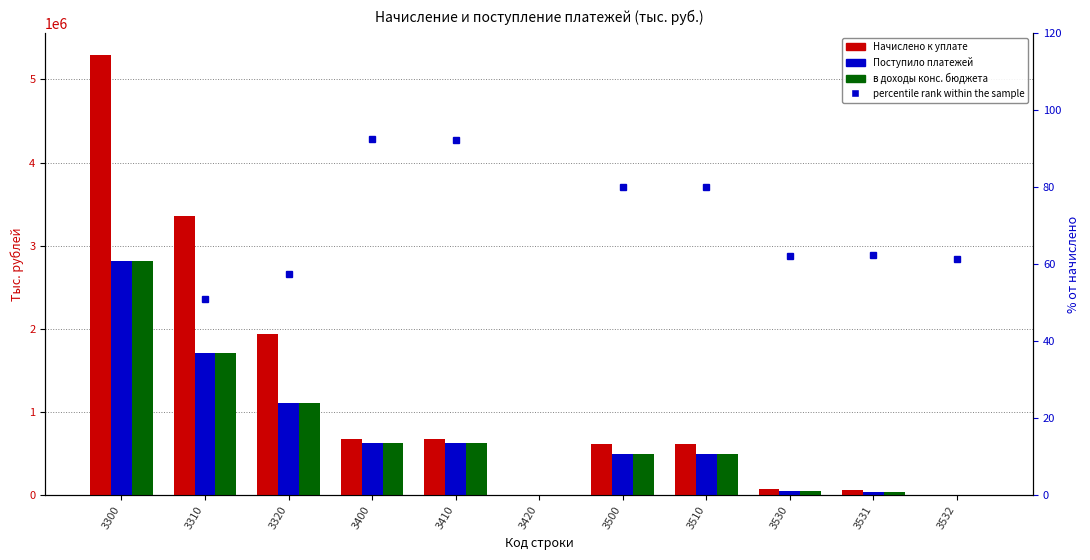

True or false: Поступило платежей has a value of 45775.0 at 3530.

True